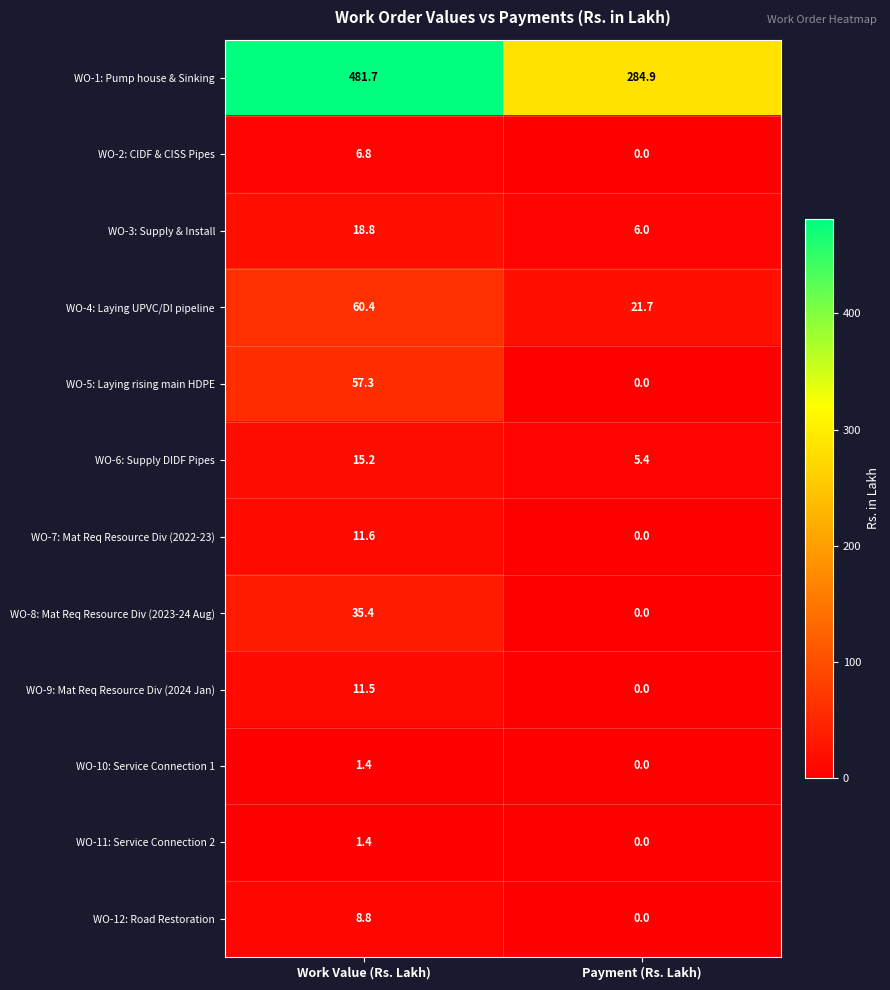

Where is WO-6: Supply DIDF Pipes nearest to the value 10?

Payment (Rs. Lakh)